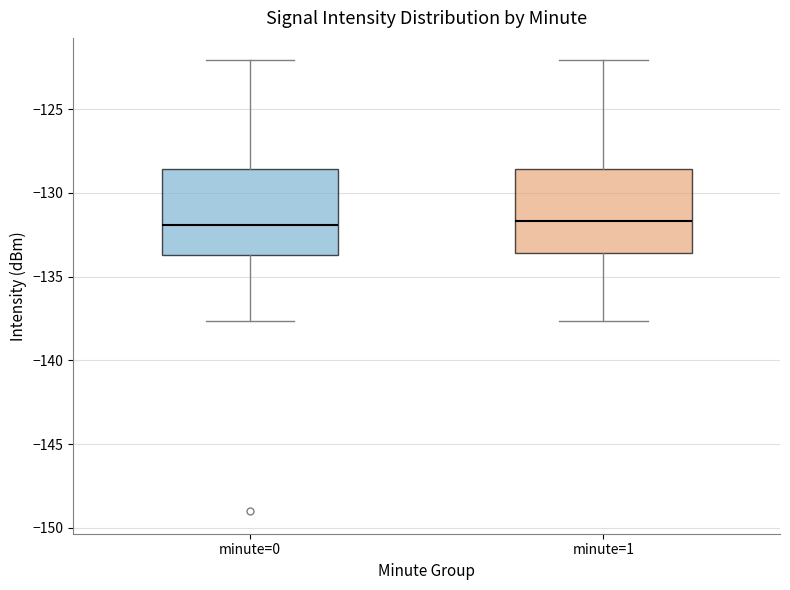

Reading left to right, transcribe this box plot: for each box, give where its median line is, the range the box spans, and where its two whiskers end, as read against the y-axis. The values are not printed on the chart, so give them approximately, as read against the axis.

minute=0: median -132.0, box -133.5 to -128.5, whiskers -137.5 to -122.0
minute=1: median -131.5, box -133.5 to -128.5, whiskers -137.5 to -122.0